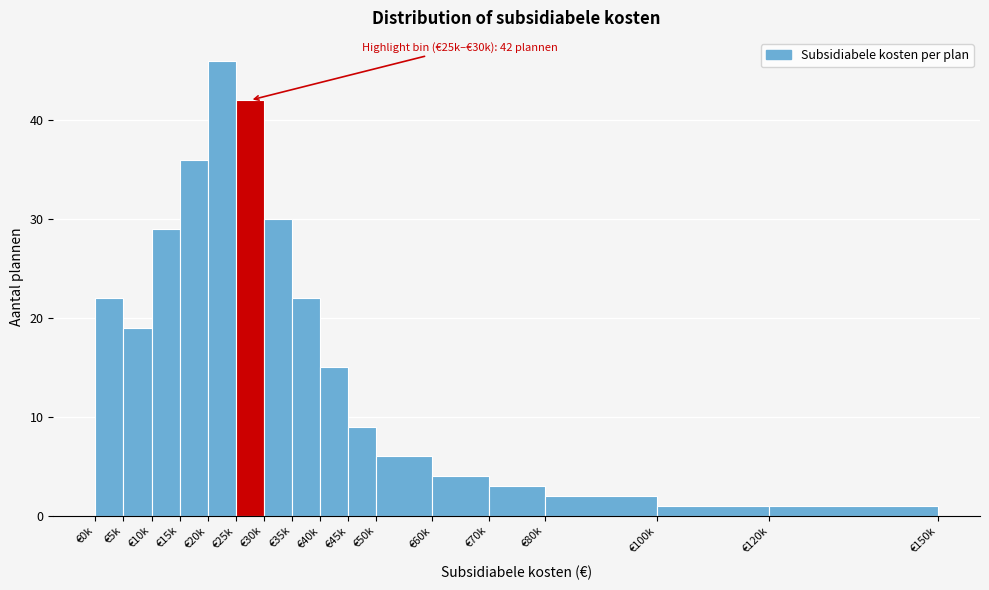

Reading left to right, list all the values displayed in this chart.

22	19	29	36	46	42	30	22	15	9	6	4	3	2	1	1